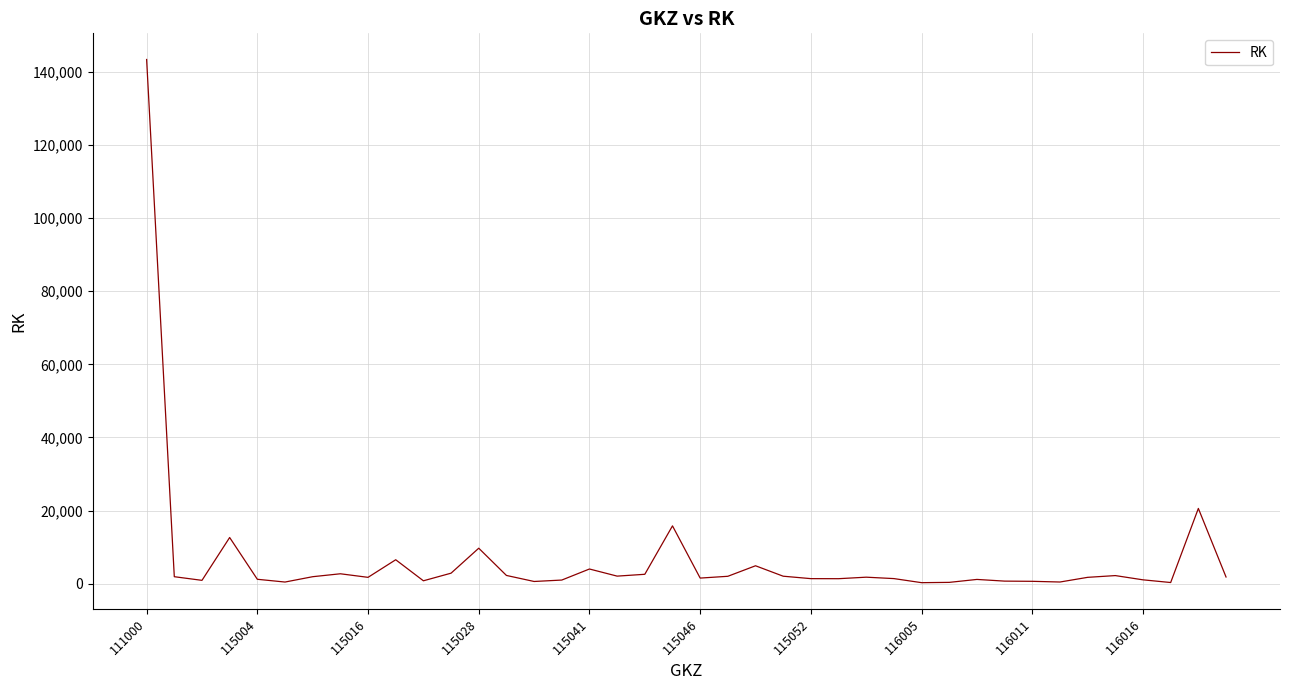

What is the greatest value displayed?

143382